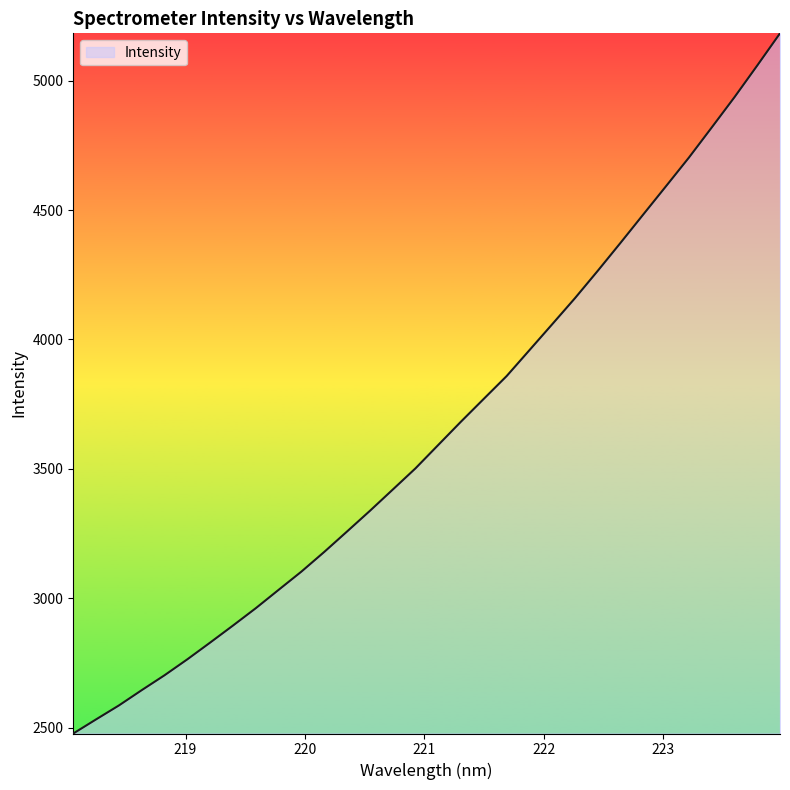

What is the greatest value displayed?

5182.6